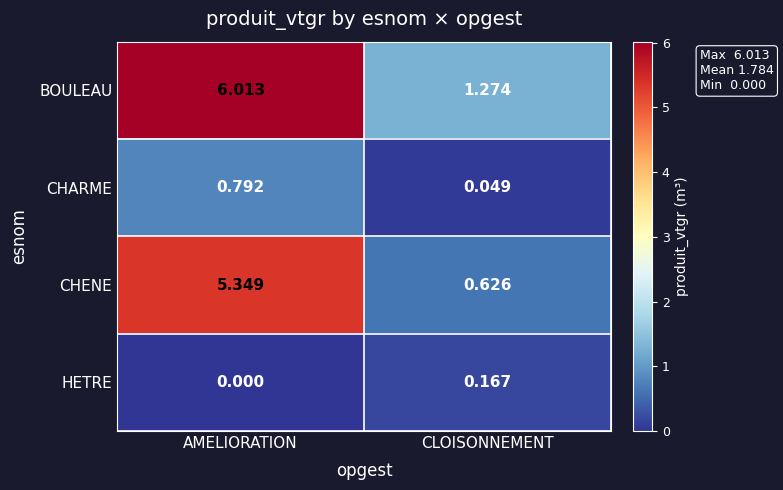

At which label does BOULEAU first exceed 6?

AMELIORATION